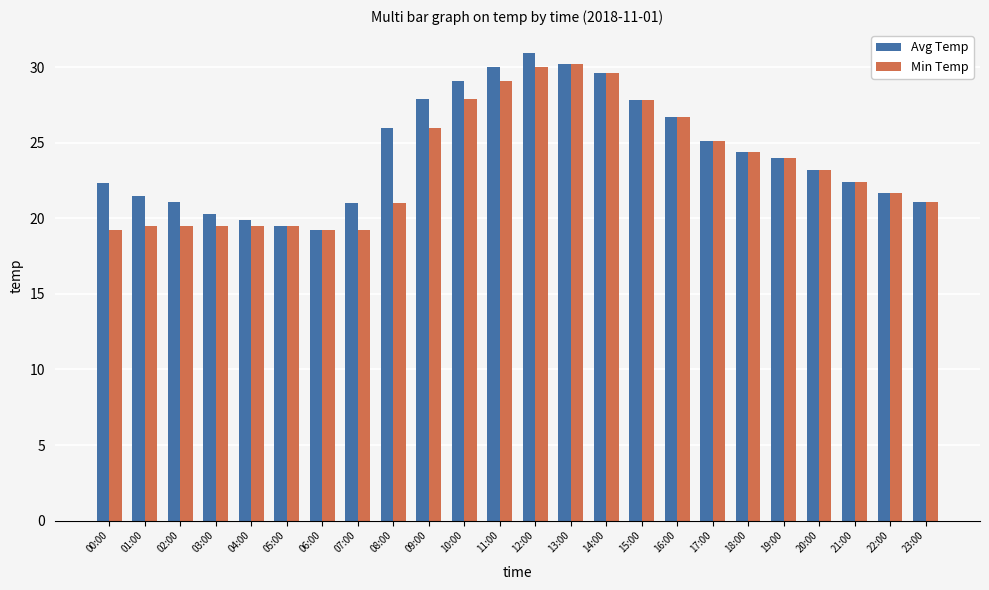

Between 02:00 and 11:00, which series saw the biggest shift?

Min Temp